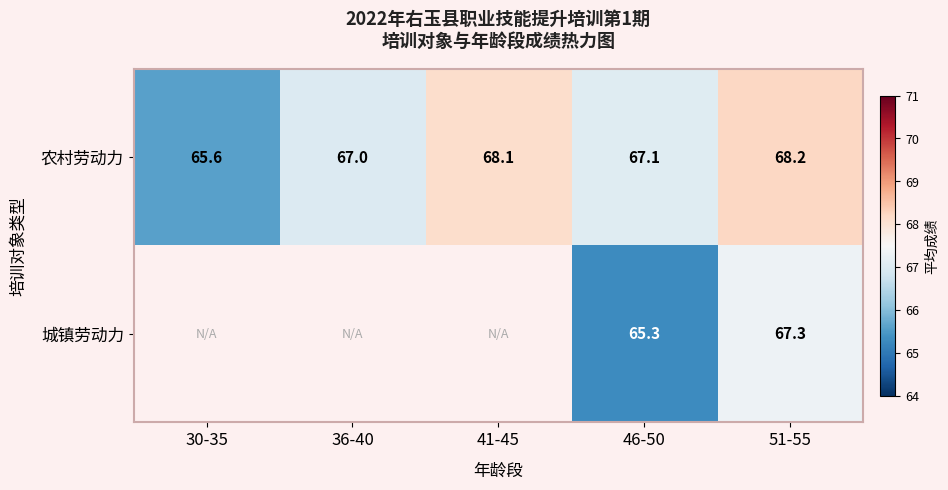

Is the value of 城镇劳动力 at 46-50 greater than the value of 农村劳动力 at 46-50?

No